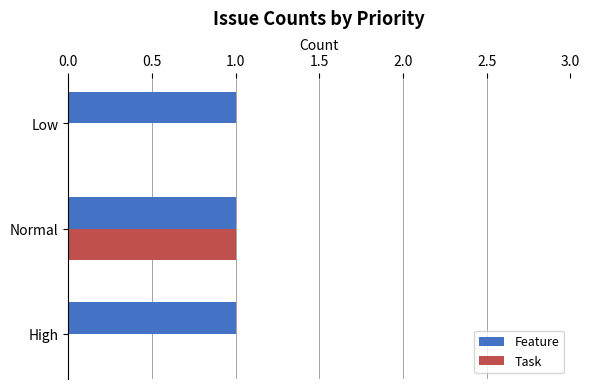

Is it true that Task equals 1 at Low?

False